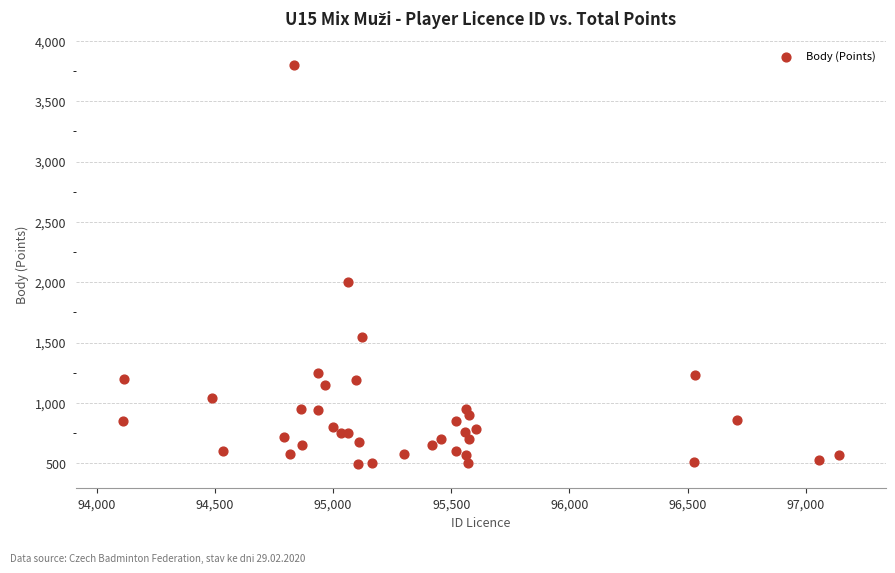

What Y value in the scatter plot is closest to 2146?

2000